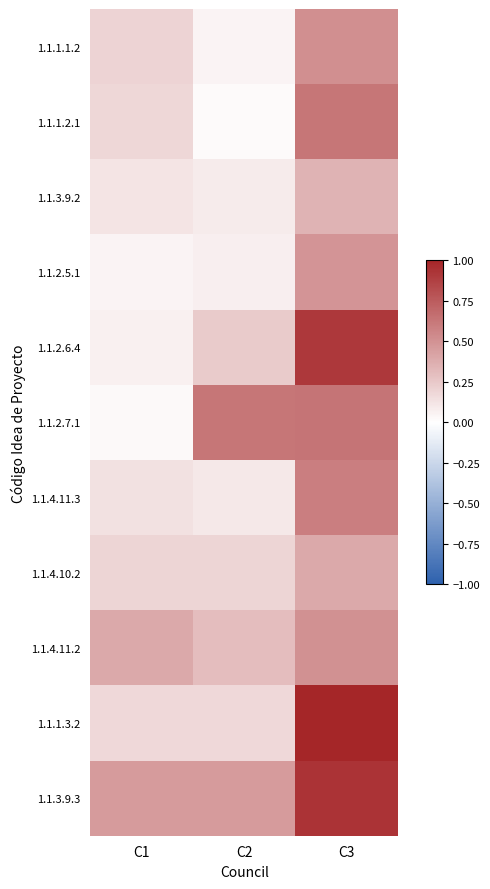

Reading left to right, what are all the values shown in this chart?

1.1.1.1.2: C1=0.2	C2=0.1	C3=0.5
1.1.1.2.1: C1=0.2	C2=0.0	C3=0.6
1.1.3.9.2: C1=0.1	C2=0.1	C3=0.3
1.1.2.5.1: C1=0.1	C2=0.1	C3=0.5
1.1.2.6.4: C1=0.1	C2=0.2	C3=0.9
1.1.2.7.1: C1=0.0	C2=0.6	C3=0.6
1.1.4.11.3: C1=0.1	C2=0.1	C3=0.6
1.1.4.10.2: C1=0.2	C2=0.2	C3=0.4
1.1.4.11.2: C1=0.4	C2=0.3	C3=0.5
1.1.1.3.2: C1=0.2	C2=0.2	C3=1.0
1.1.3.9.3: C1=0.5	C2=0.5	C3=0.9